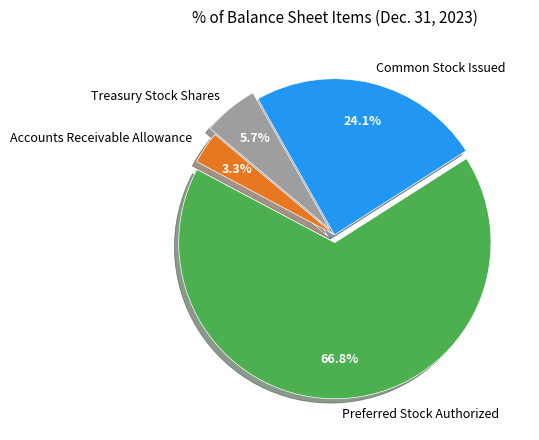

Is it true that Accounts Receivable Allowance is 3% of the pie?

True